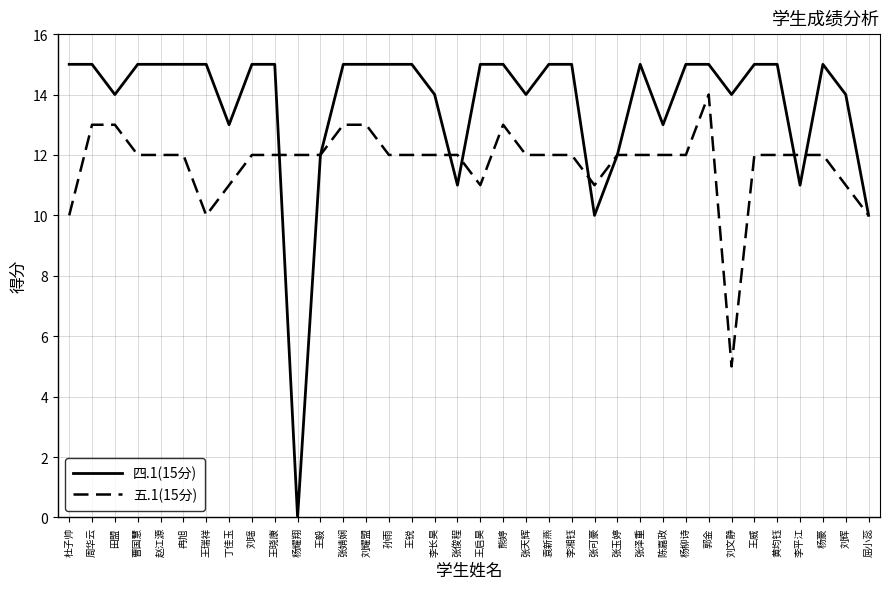

At which category is the sum across all series the highest?

郭金